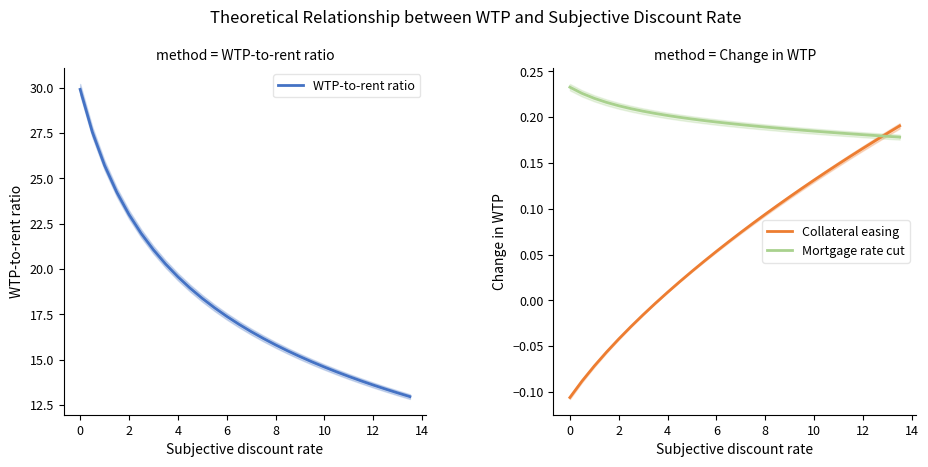

Reading right to left, what are all the values shown in this chart?

WTP-to-rent ratio: 13.0	13.2	13.4	13.6	13.8	14.1	14.3	14.6	14.9	15.2	15.5	15.8	16.2	16.5	17.0	17.4	17.9	18.4	18.9	19.6	20.3	21.1	22.0	23.0	24.2	25.7	27.5	29.9
Collateral easing: 0.2	0.2	0.2	0.2	0.2	0.1	0.1	0.1	0.1	0.1	0.1	0.1	0.1	0.1	0.1	0.1	0.0	0.0	0.0	0.0	-0.0	-0.0	-0.0	-0.0	-0.1	-0.1	-0.1	-0.1
Mortgage rate cut: 0.2	0.2	0.2	0.2	0.2	0.2	0.2	0.2	0.2	0.2	0.2	0.2	0.2	0.2	0.2	0.2	0.2	0.2	0.2	0.2	0.2	0.2	0.2	0.2	0.2	0.2	0.2	0.2